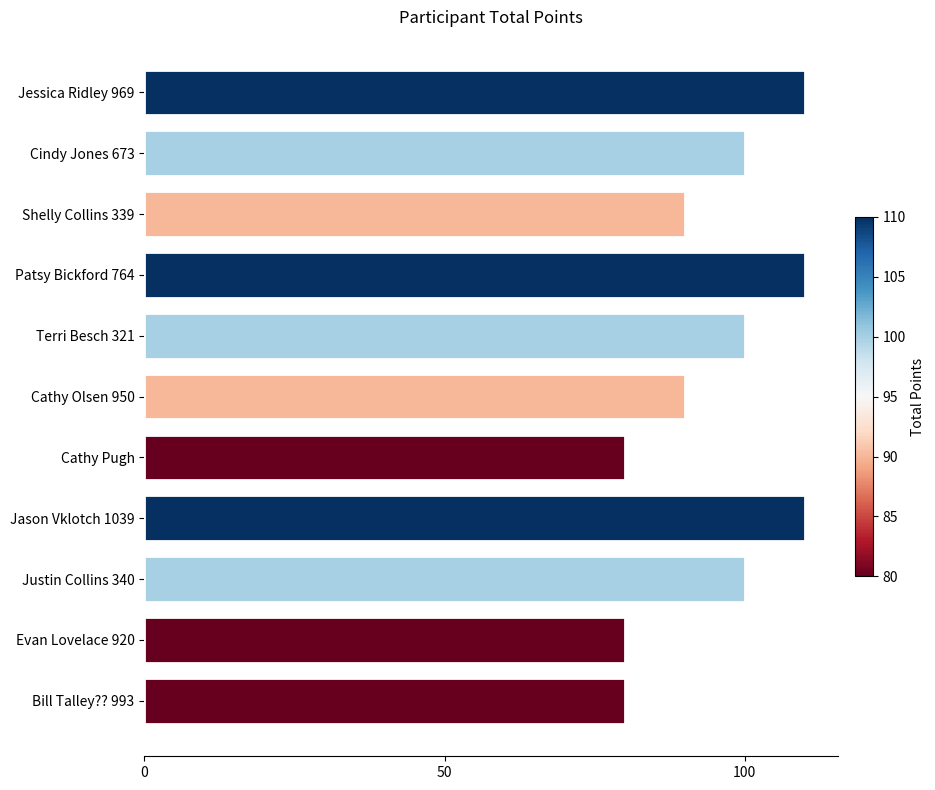

True or false: the data shows 155 at Justin Collins 340.

False